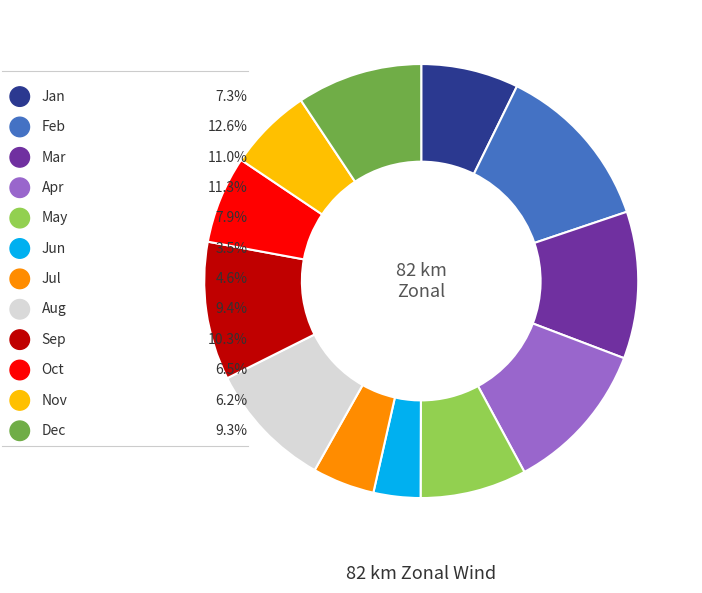

What percentage is the Jan slice, to the nearest percent?

7%